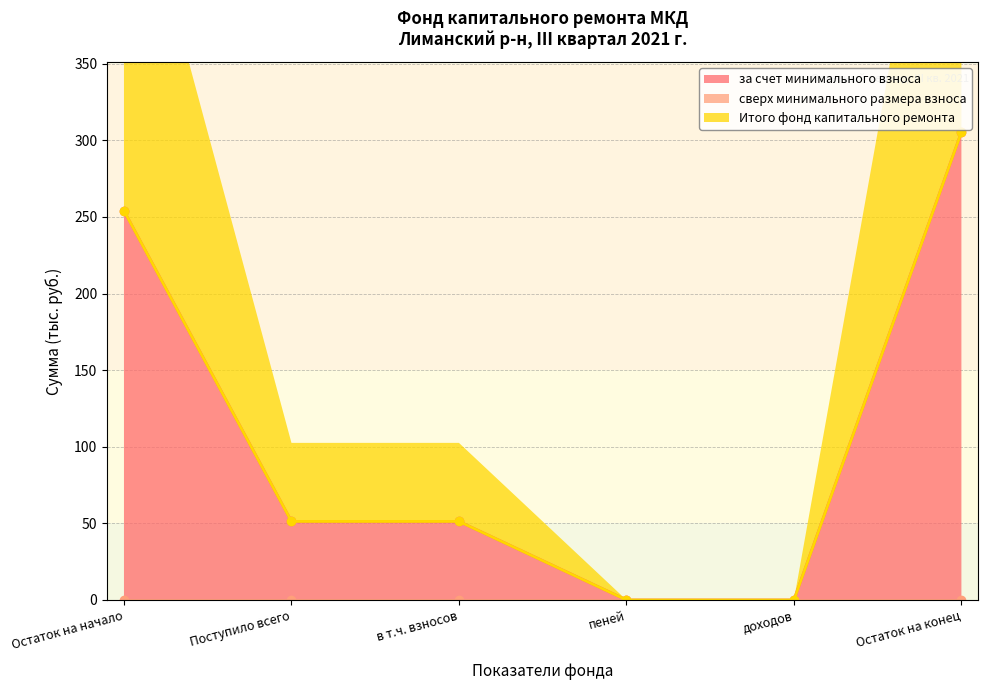

Reading right to left, list all the values displayed in this chart.

за счет минимального взноса: Остаток на конец=305.3	доходов=0.0	пеней=0.0	в т.ч. взносов=51.3	Поступило всего=51.3	Остаток на начало=254.0
Итого фонд капитального ремонта: Остаток на конец=305.3	доходов=0.0	пеней=0.0	в т.ч. взносов=51.3	Поступило всего=51.3	Остаток на начало=254.0